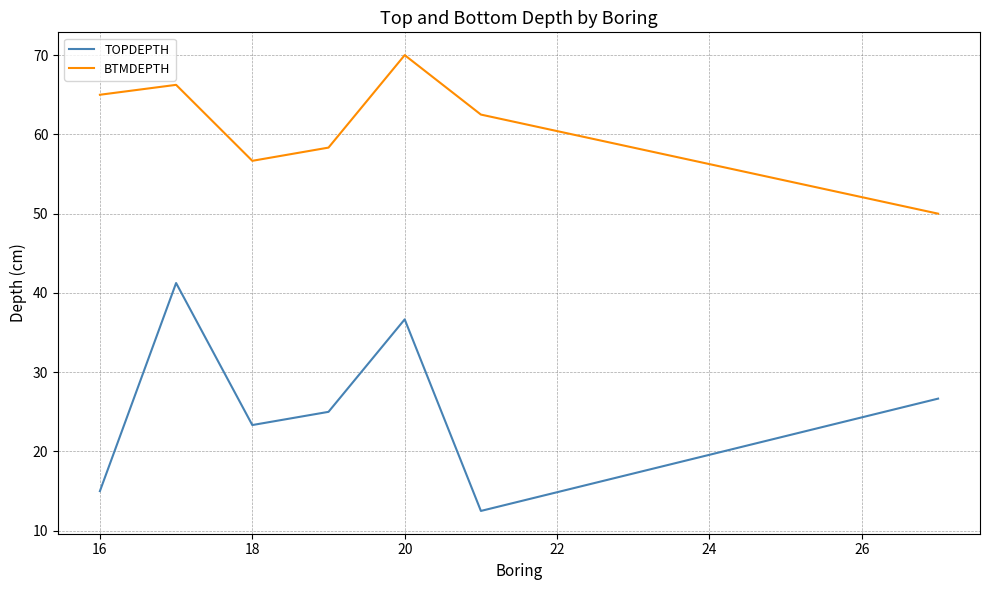

How many series are shown in this chart?

2